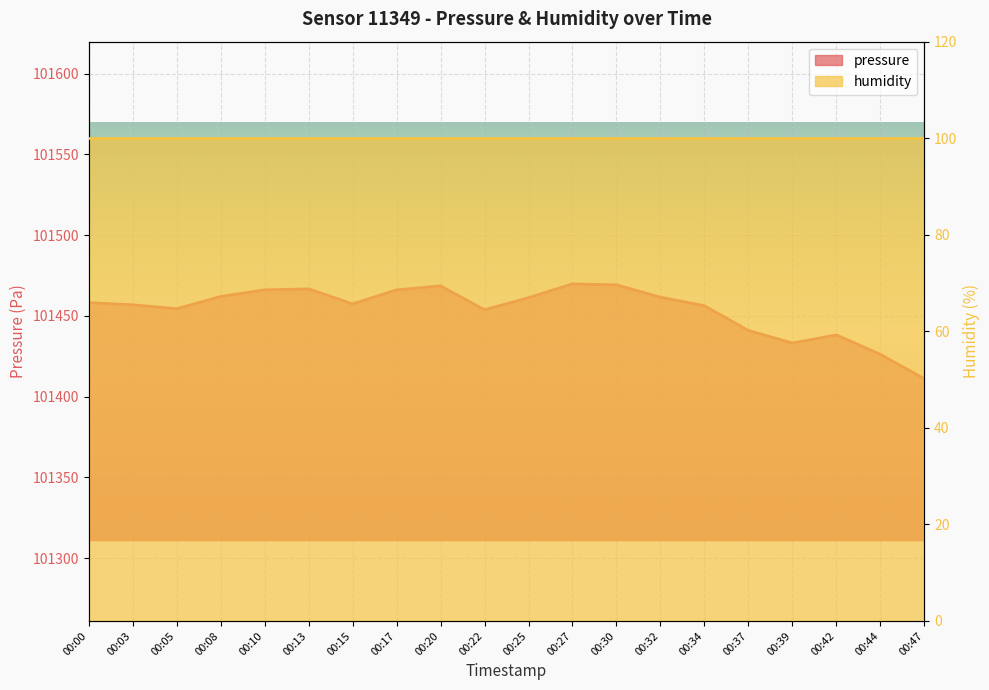

How many data points are above 101458?

10